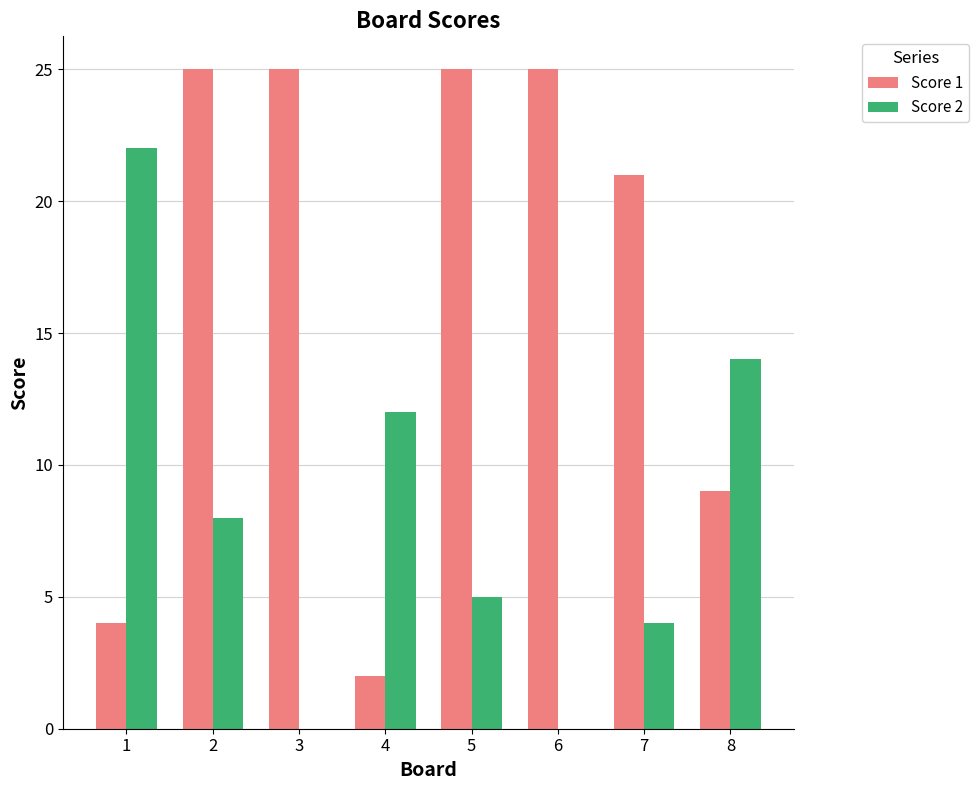

The value of Score 1 at 4 is 3. True or false?

False